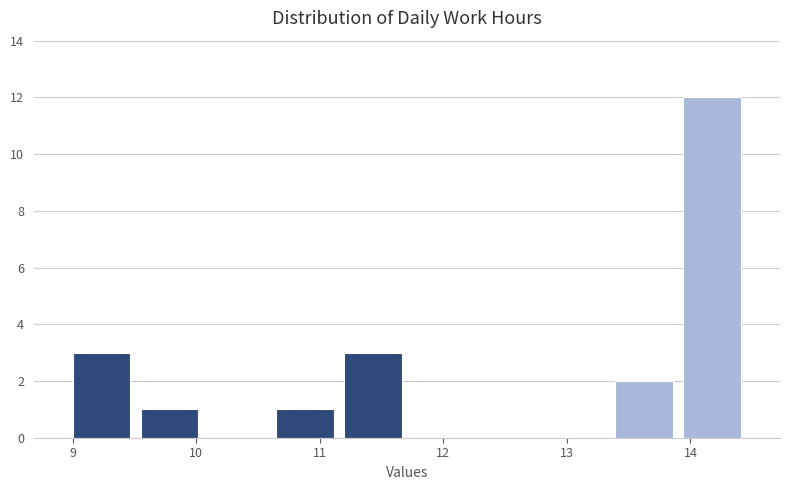

How tall is the bar that spans 11.2 to 11.7 on the x-axis? Neither the bar edges nor the heights are printed on the chart, so give them approximately, as read against the axes.

3